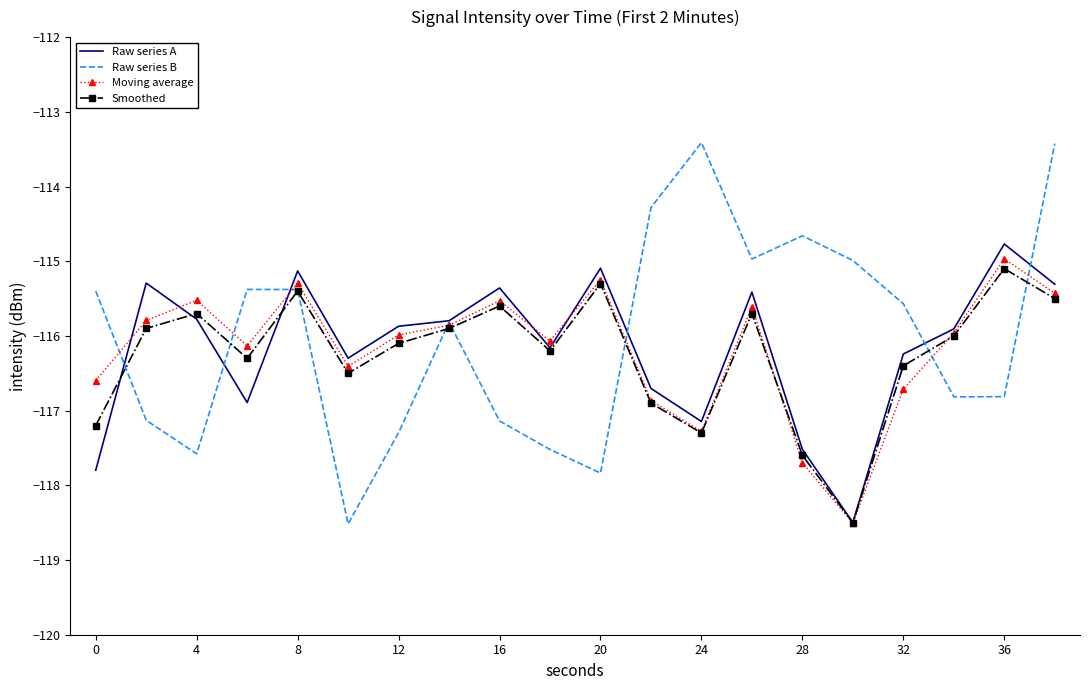

What is the minimum value shown in the chart?

-118.5